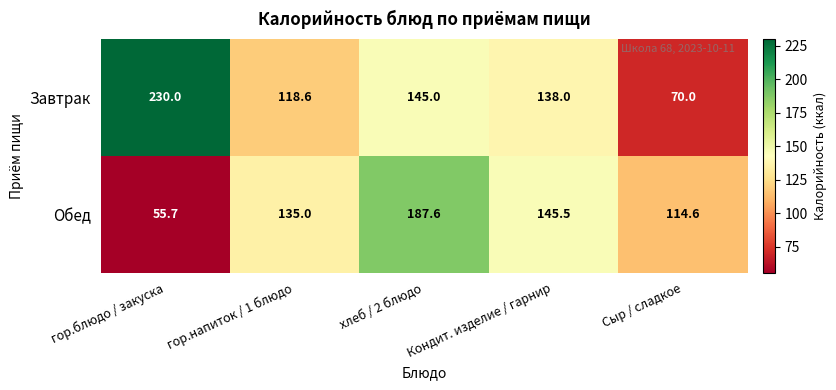

At which category is the sum across all series the highest?

хлеб / 2 блюдо